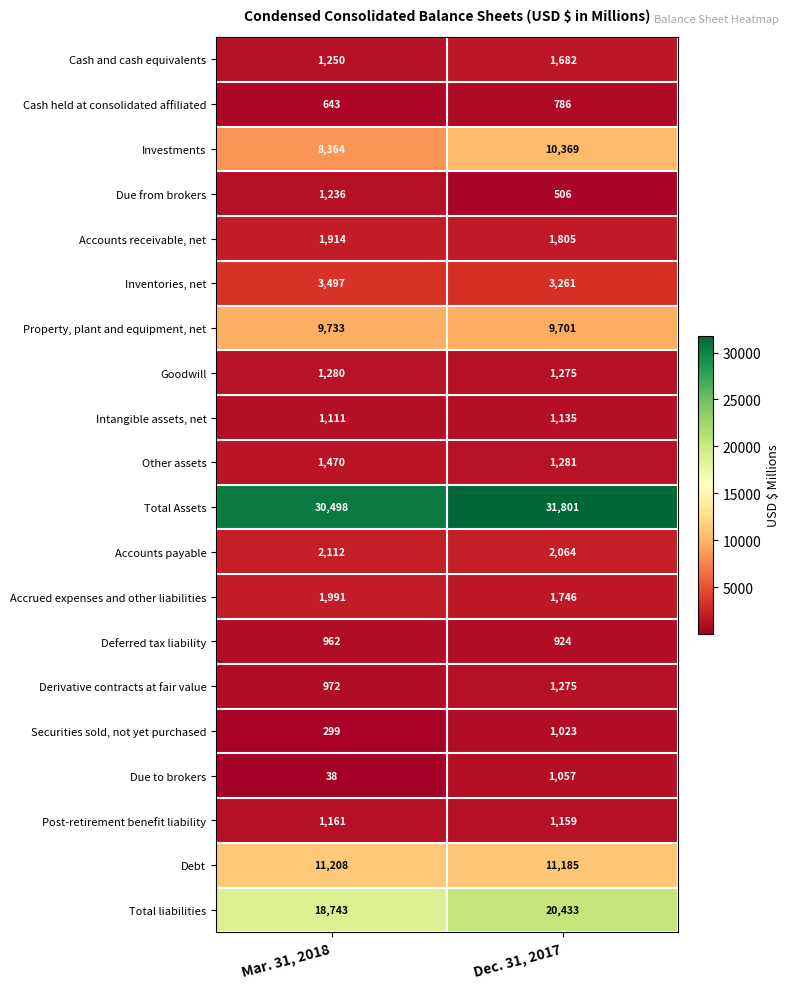

True or false: Due from brokers has a value of 1973 at Mar. 31, 2018.

False